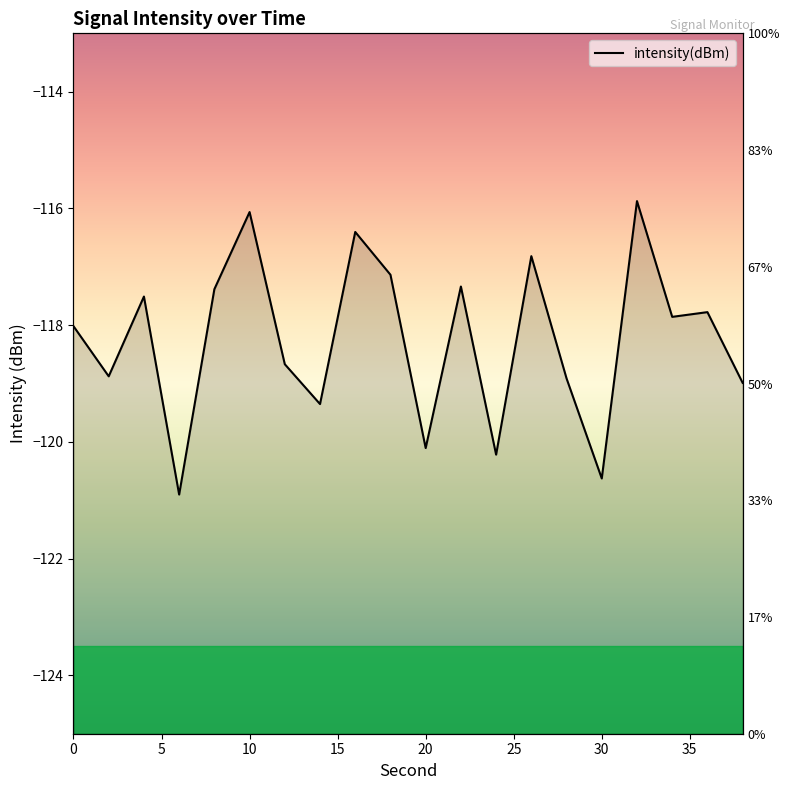

How many points are lower than both their immediate neighbors (excluding endpoints)?

7